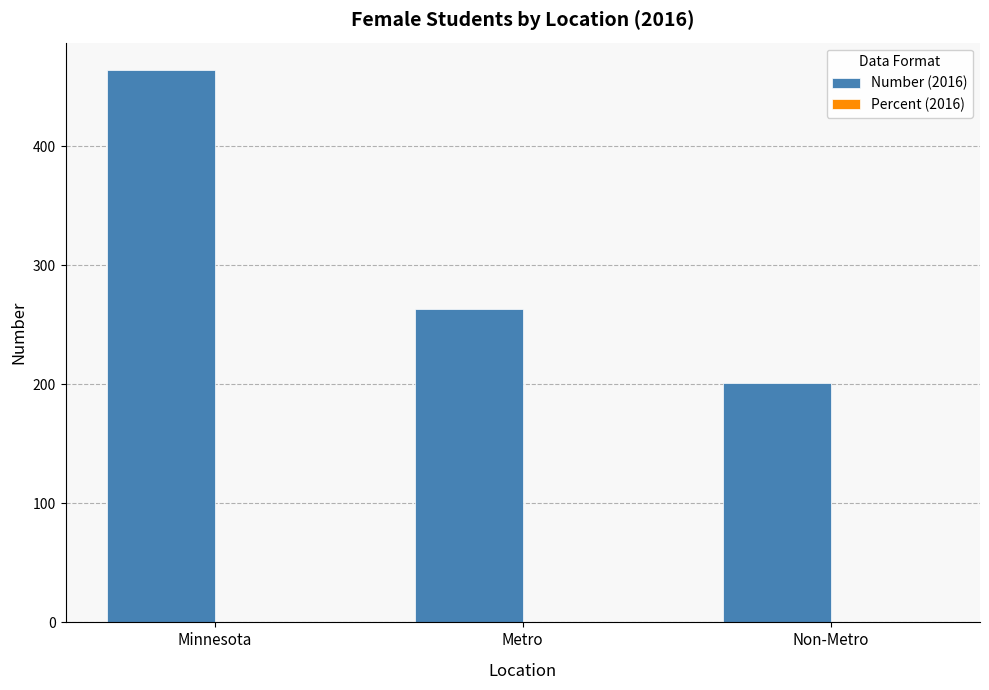

What is the sum of all Number (2016) values?

928.0